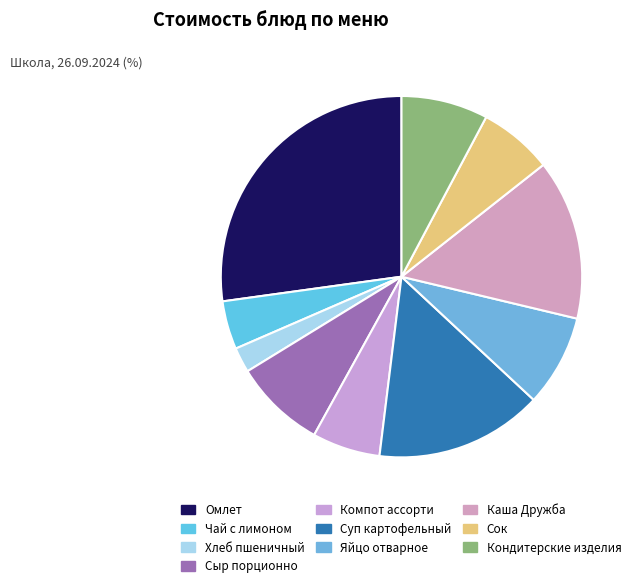

What is the largest slice in the pie chart?

Омлет